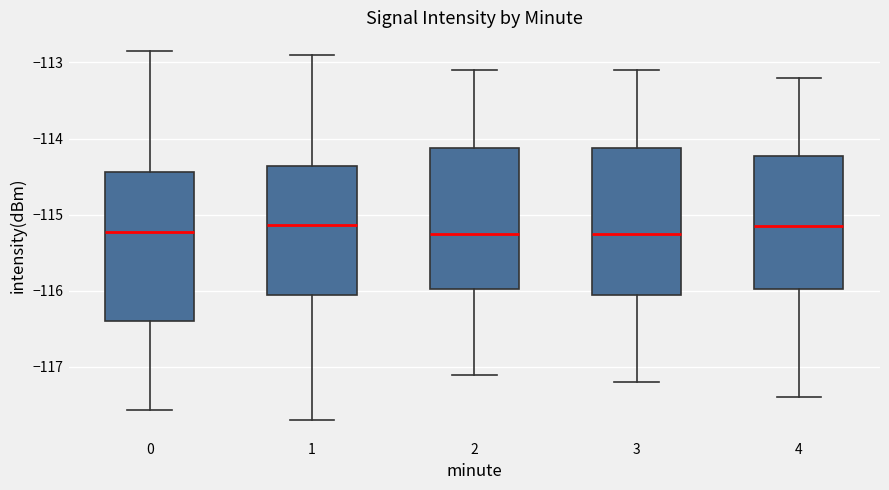

Reading left to right, transcribe this box plot: for each box, give where its median line is, the range the box spans, and where its two whiskers end, as read against the y-axis. The values are not printed on the chart, so give them approximately, as read against the axis.

0: median -115.2, box -116.4 to -114.4, whiskers -117.6 to -112.8
1: median -115.1, box -116.0 to -114.4, whiskers -117.7 to -112.9
2: median -115.2, box -116.0 to -114.1, whiskers -117.1 to -113.1
3: median -115.2, box -116.0 to -114.1, whiskers -117.2 to -113.1
4: median -115.1, box -116.0 to -114.2, whiskers -117.4 to -113.2